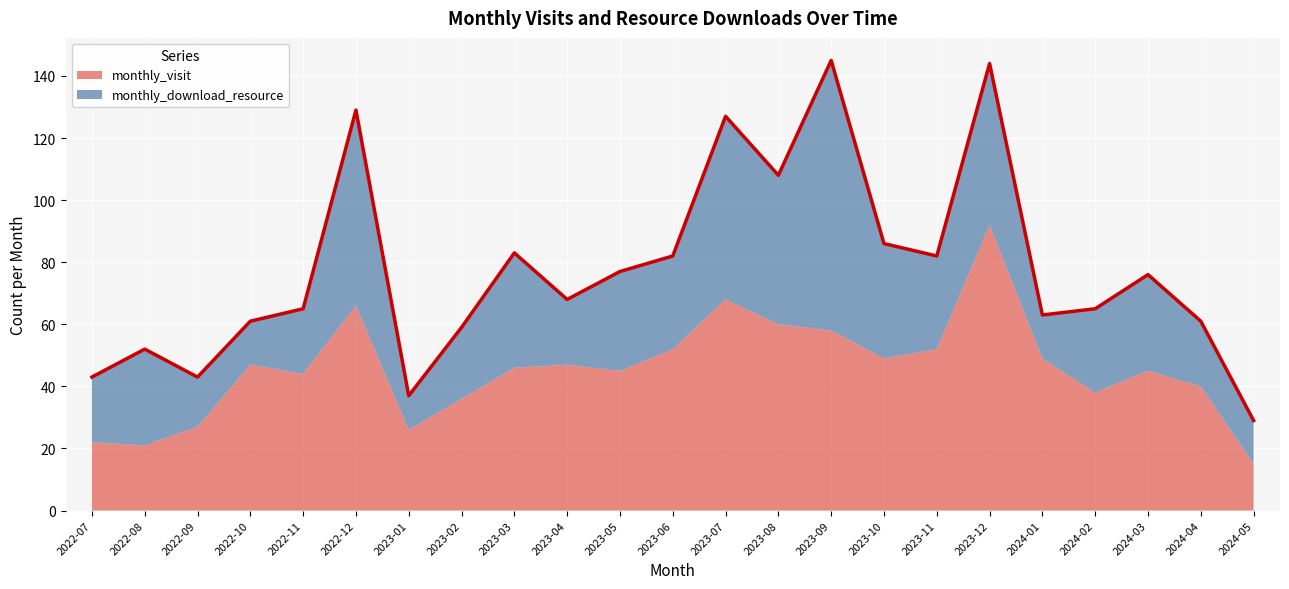

What is the spread (max minus min) of values at 2022-08?

10